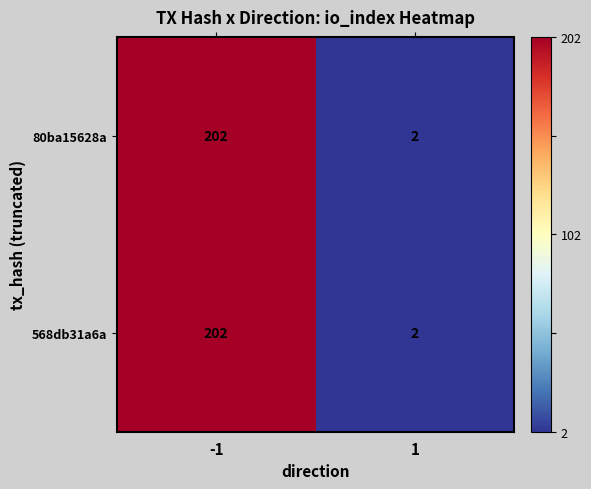

List the labels in order of 80ba15628a value, smallest first.

1, -1